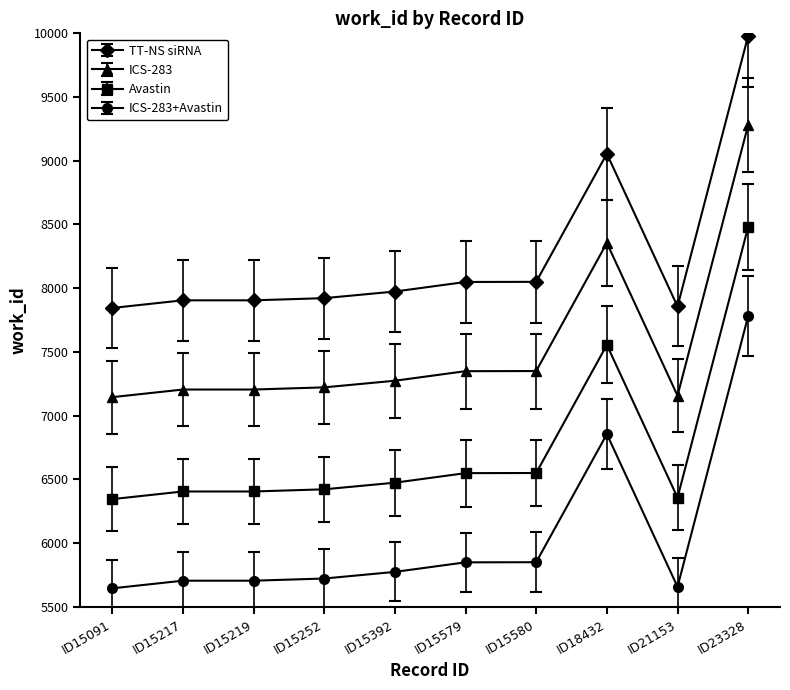

What is the difference between the highest and lowest values at ID23328?

2200